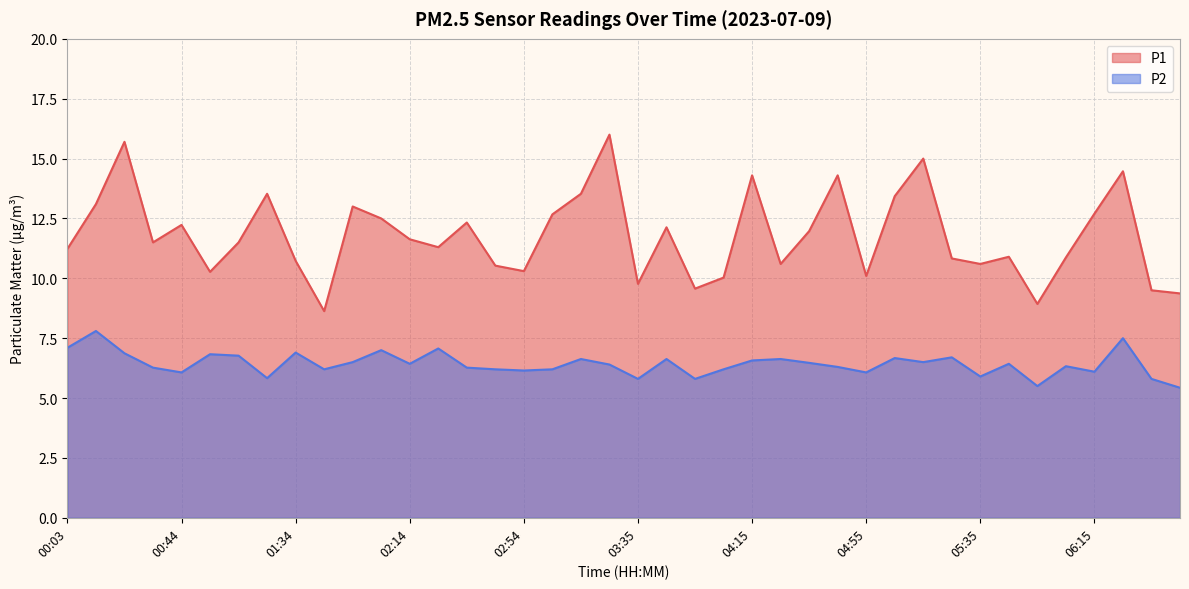

Reading left to right, extract all data points from this chart.

P1: 11.2	13.1	15.7	11.5	12.2	10.3	11.5	13.5	10.7	8.6	13.0	12.5	11.6	11.3	12.3	10.5	10.3	12.7	13.5	16.0	9.8	12.1	9.6	10.0	14.3	10.6	12.0	14.3	10.1	13.4	15.0	10.8	10.6	10.9	8.9	10.9	12.7	14.5	9.5	9.4
P2: 7.1	7.8	6.9	6.3	6.1	6.8	6.8	5.8	6.9	6.2	6.5	7.0	6.4	7.1	6.3	6.2	6.2	6.2	6.6	6.4	5.8	6.6	5.8	6.2	6.6	6.6	6.5	6.3	6.1	6.7	6.5	6.7	5.9	6.4	5.5	6.3	6.1	7.5	5.8	5.4